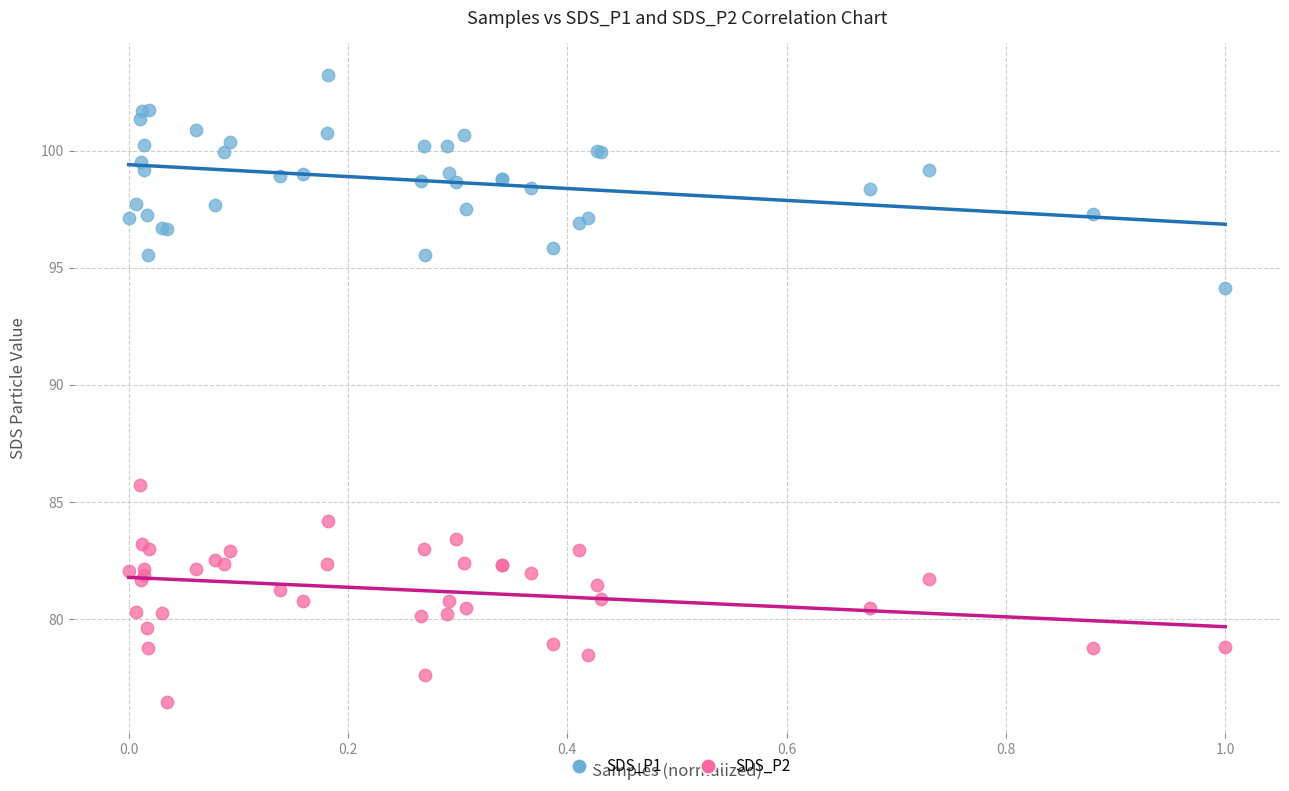

What are all the series names shown in the legend?

SDS_P1, SDS_P2